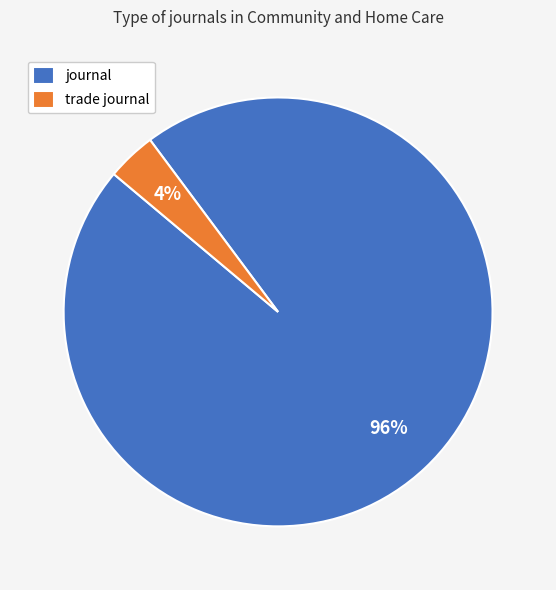

What is the largest slice in the pie chart?

journal